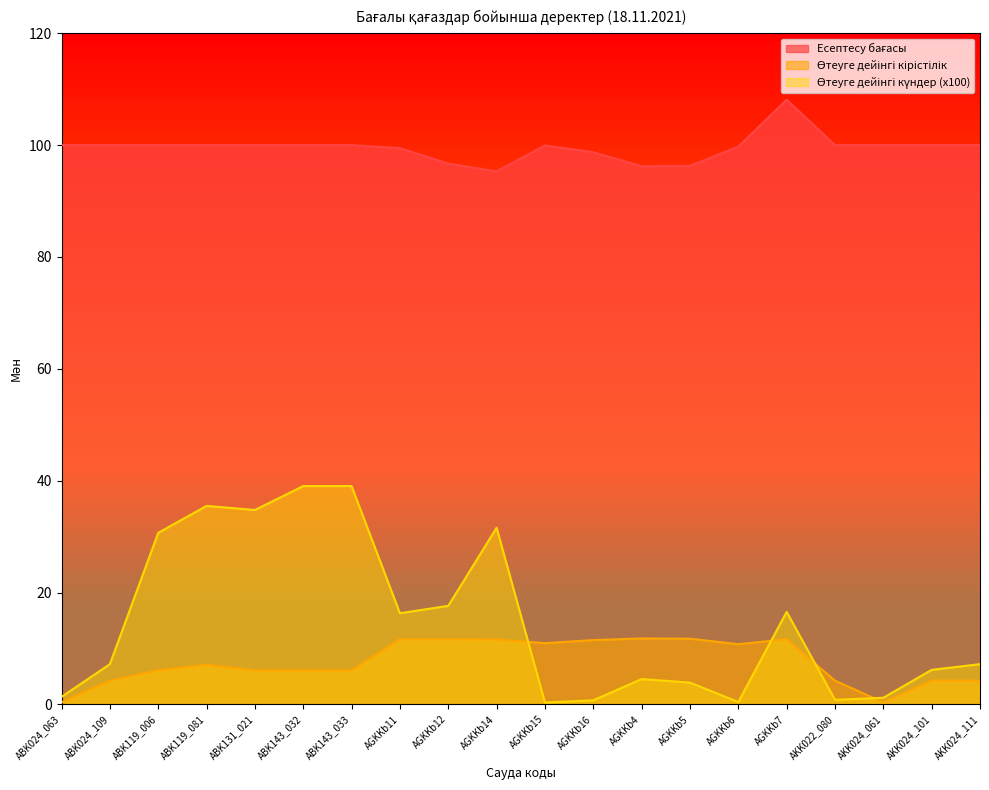

List the series in order of their peak value, lowest first.

Өтеуге дейінгі кірістілік, Өтеуге дейінгі күндер (x100), Есептесу бағасы